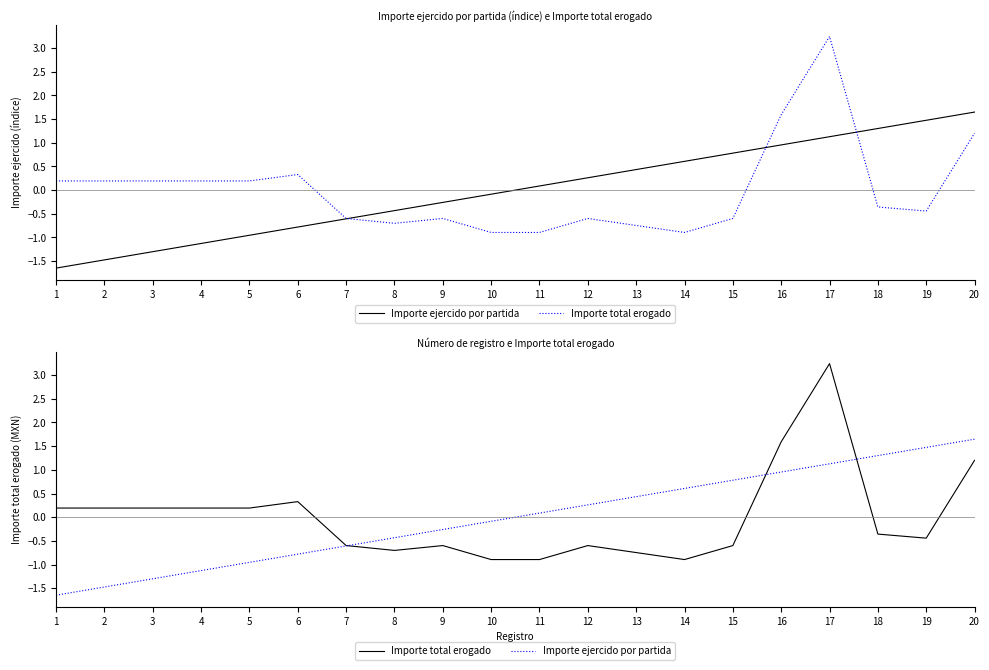

At which category does Importe total erogado reach its first local peak?

6